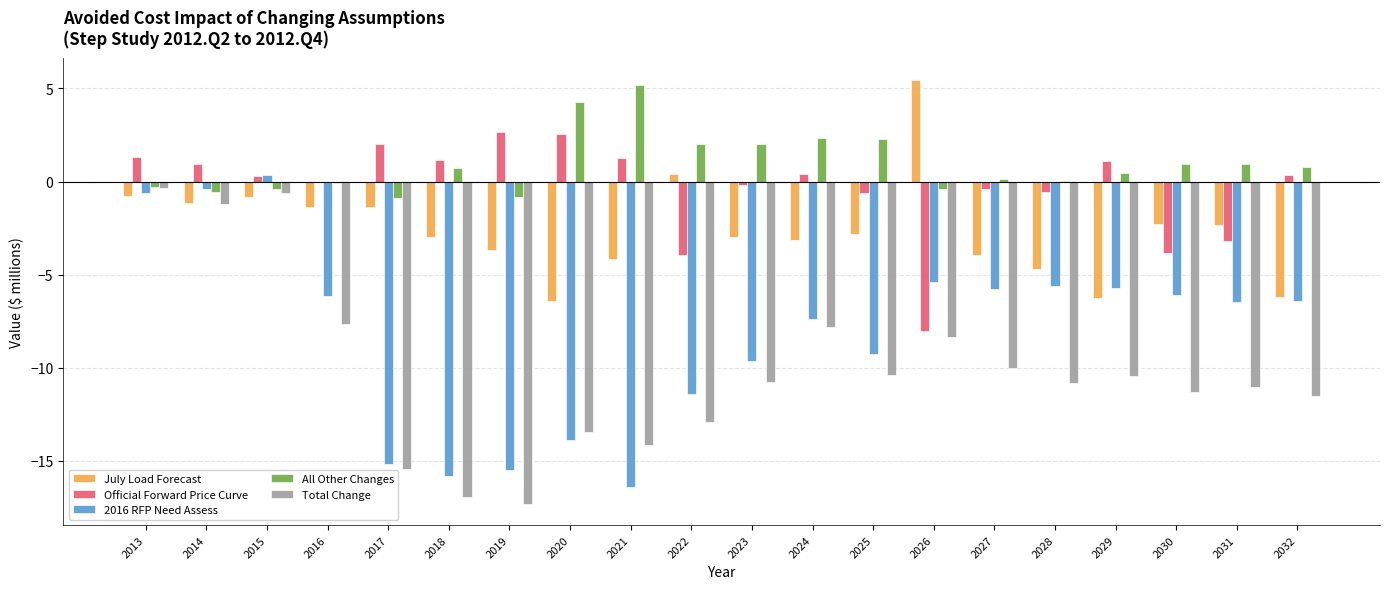

Read the Official Forward Price Curve value at 2025.

-0.6